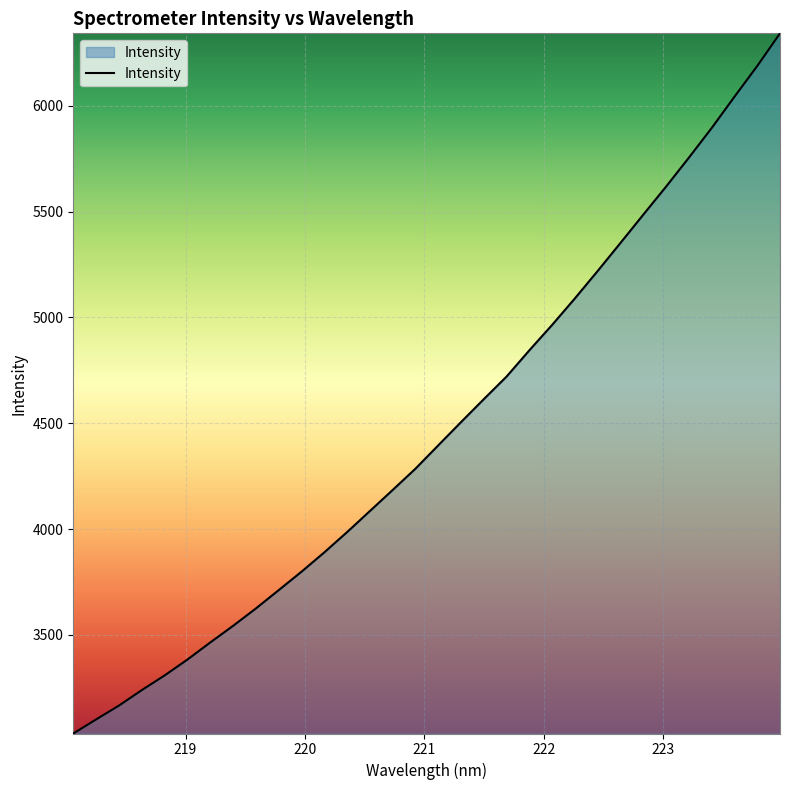

What is the greatest value displayed?

6341.5